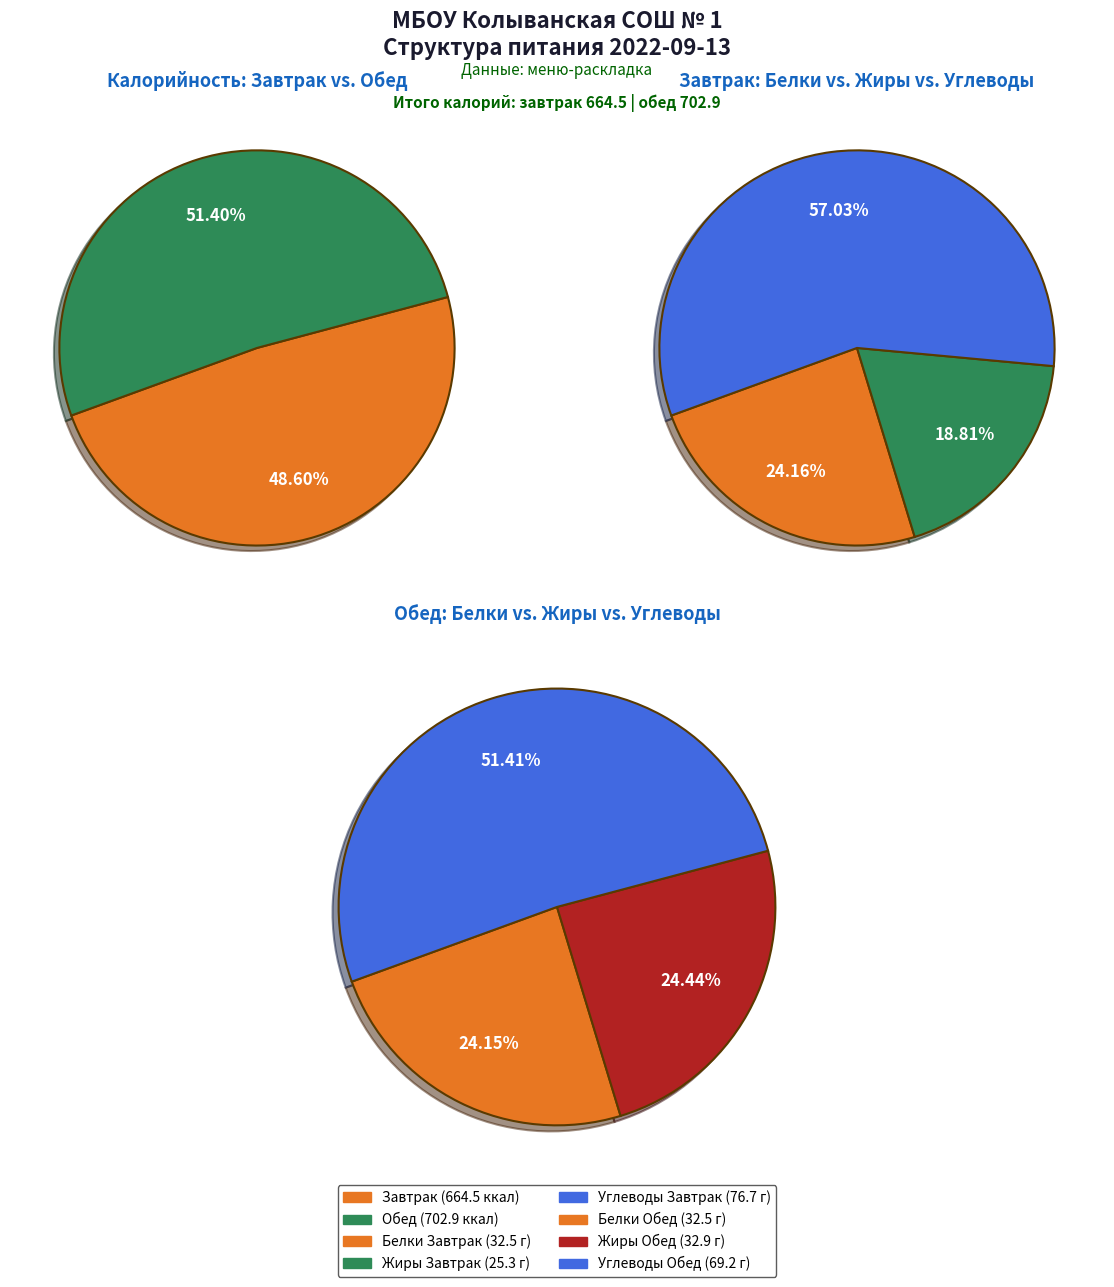

To the nearest percent, what is the average slice percentage?

50%